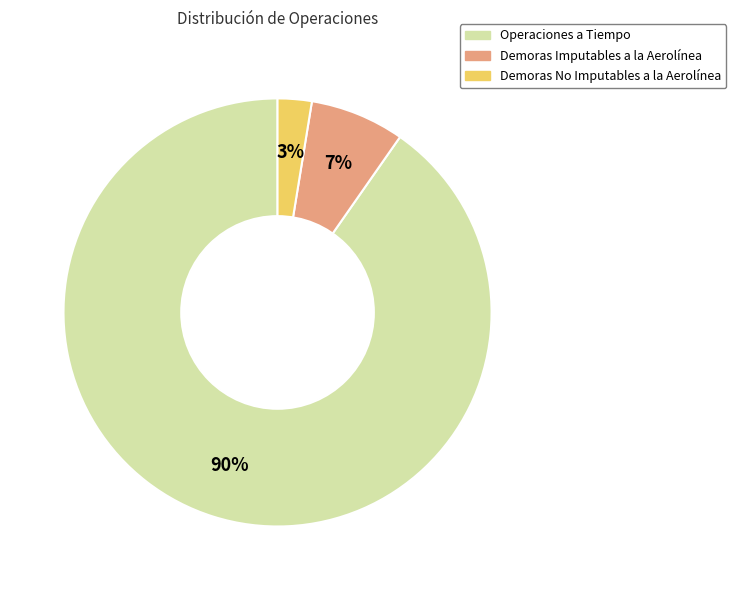

Which slice represents more than half of the pie?

Operaciones a Tiempo